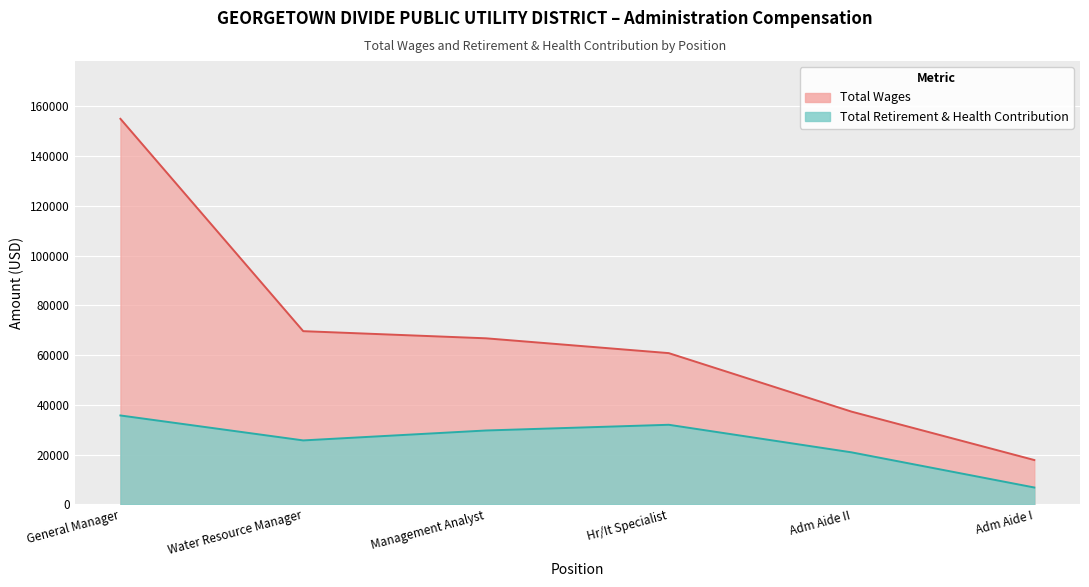

How many categories are shown in the chart?

6